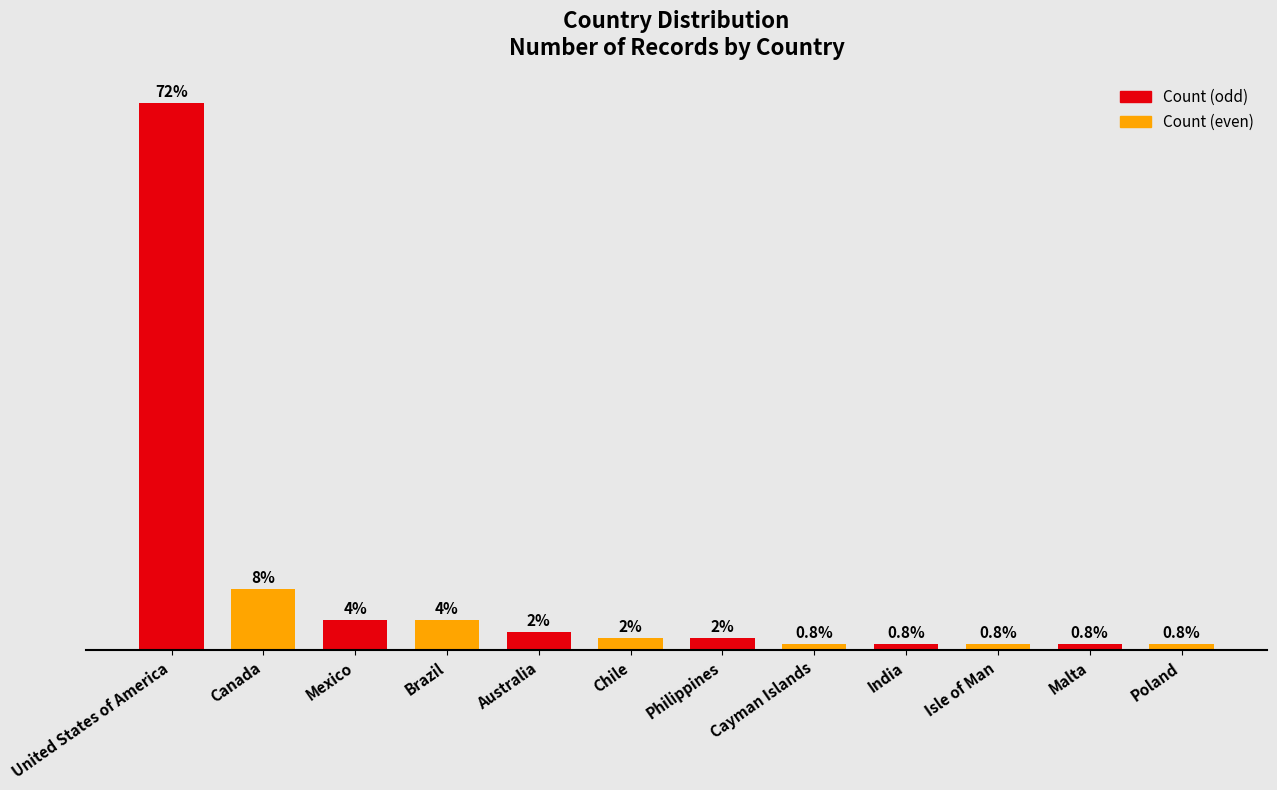

Are the bars horizontal?

No